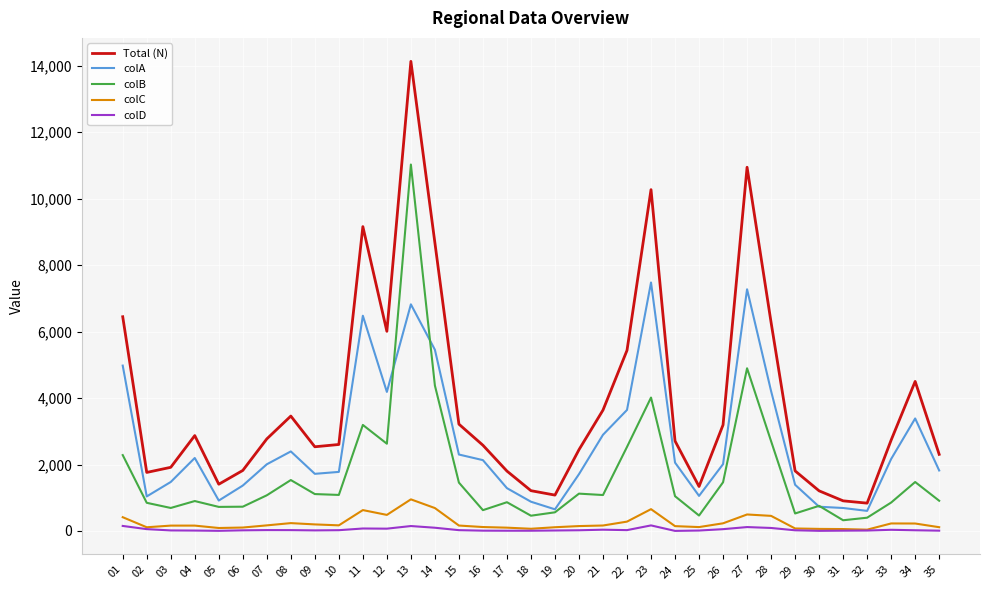

Which series has the widest spread of values?

Total (N)